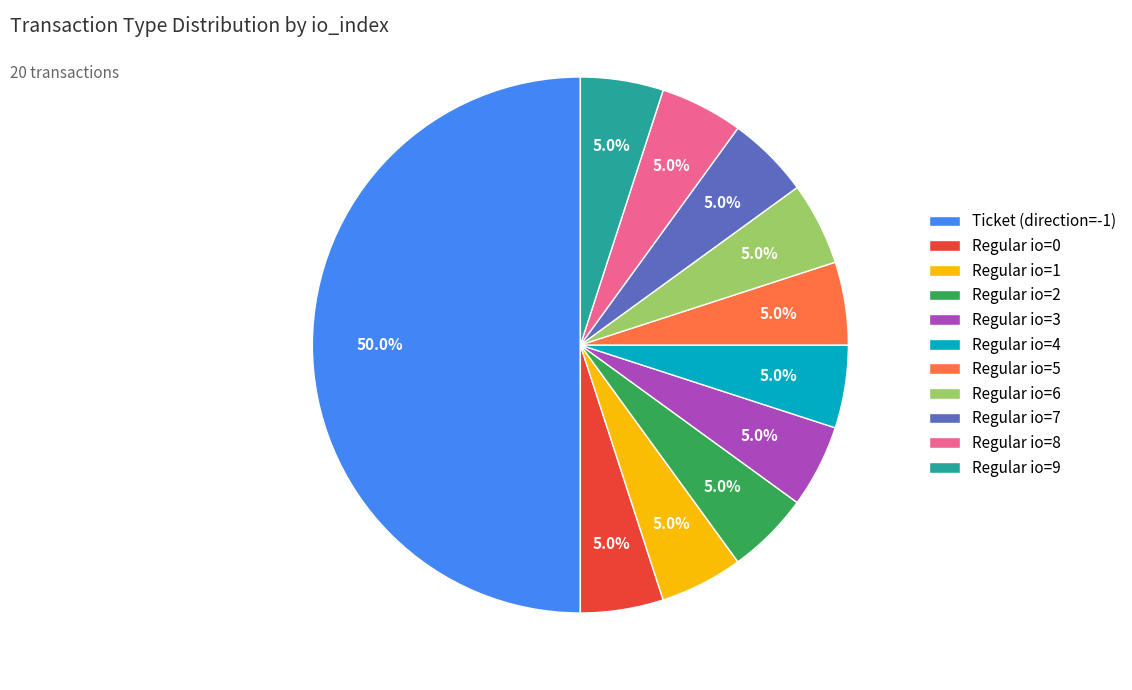

Does Regular io=9 represent more than half of the total?

No